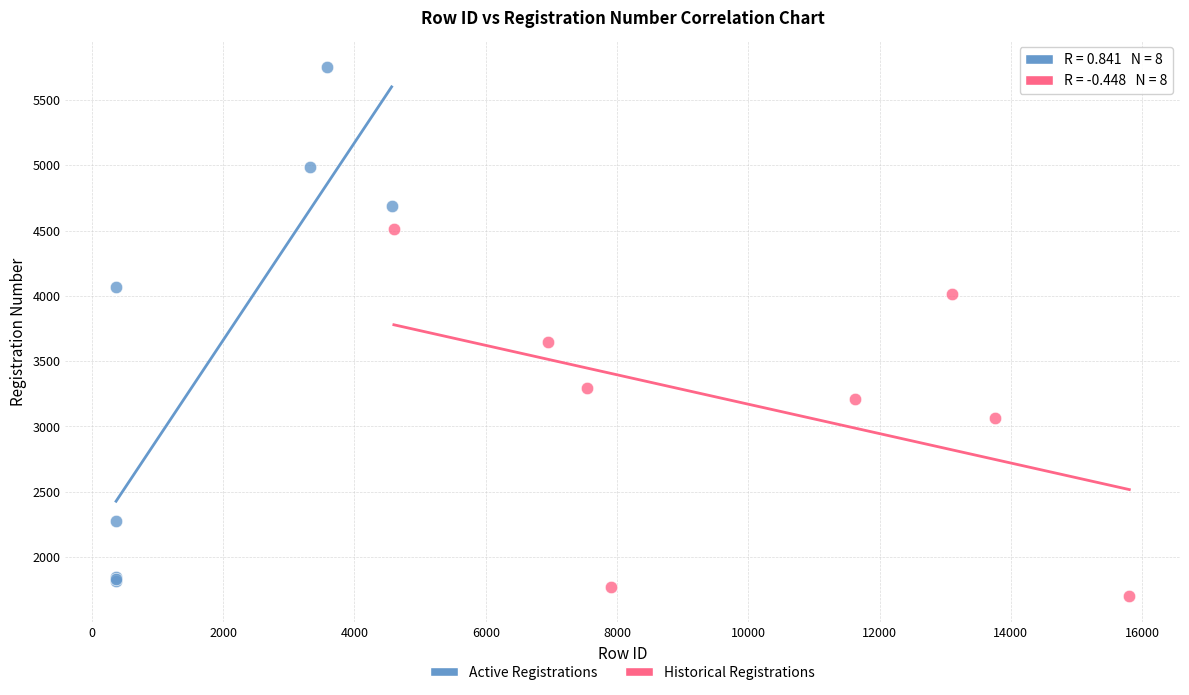

Which series contains the lowest Y value?

Historical Registrations